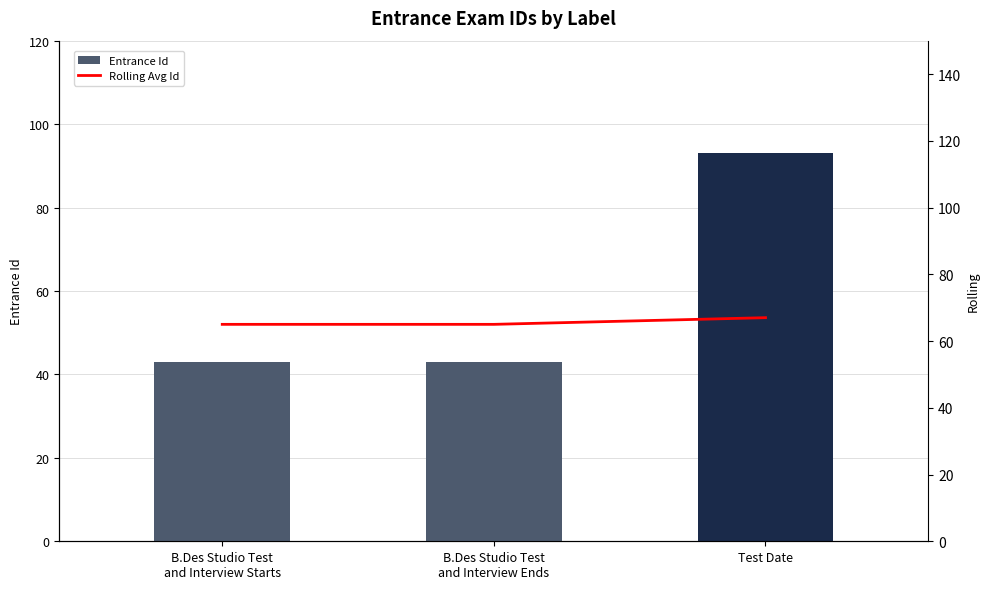

Reading right to left, transcribe all the data shown in this chart.

Entrance Id: 93	43	43
Rolling Avg Id: 67	65	65